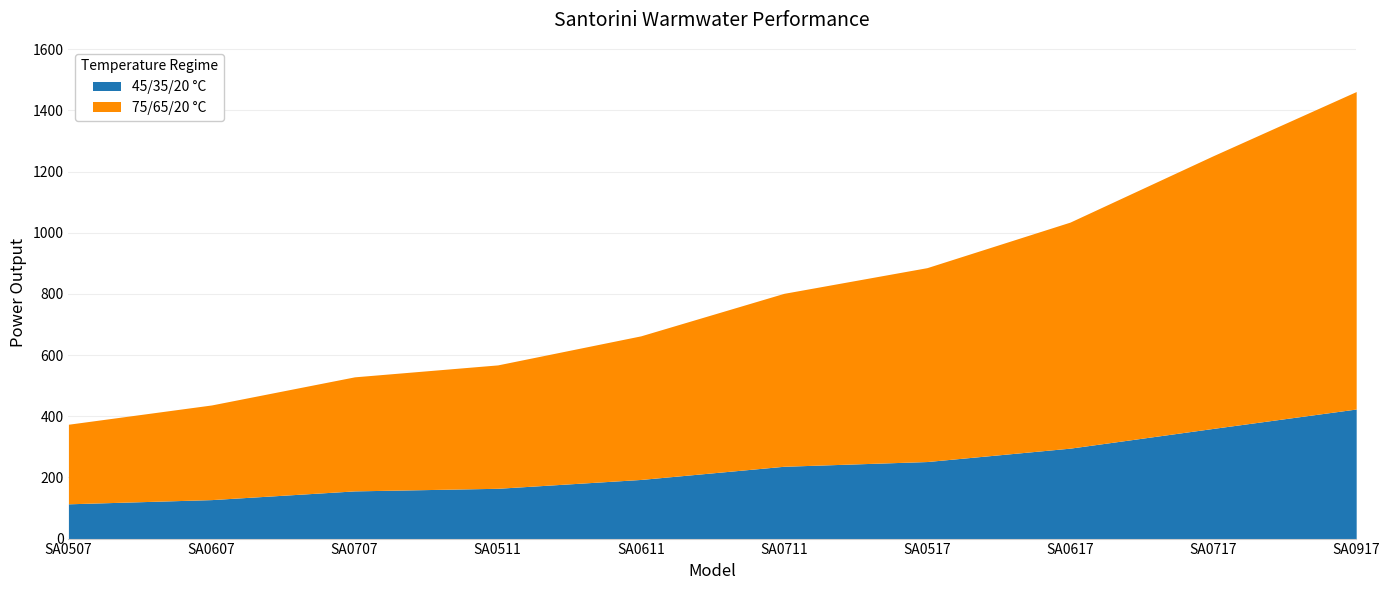

The value of 75/65/20 °C at SA0511 is 568.0. True or false?

True